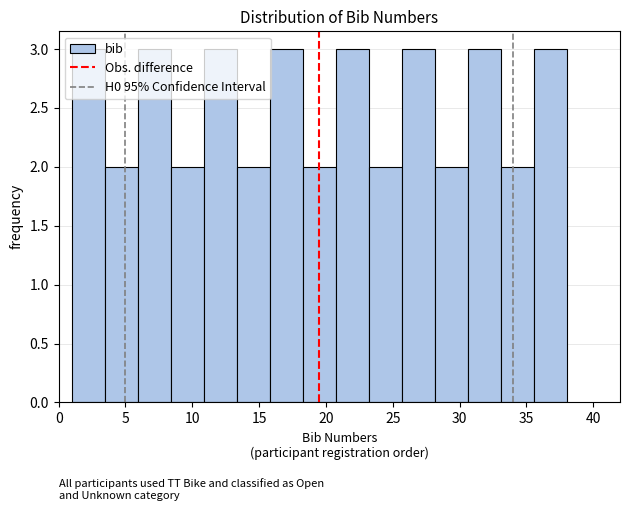

Reading left to right, transcribe this chart: for each bar, give the range it covers on the x-axis and its height. Neither the bar edges nor the heights are printed on the chart, so give them approximately, as read against the axes.

1.0 to 3.5: 3
3.5 to 6.0: 2
6.0 to 8.5: 3
8.5 to 11.0: 2
11.0 to 13.5: 3
13.5 to 16.0: 2
16.0 to 18.5: 3
18.5 to 20.5: 2
20.5 to 23.0: 3
23.0 to 25.5: 2
25.5 to 28.0: 3
28.0 to 30.5: 2
30.5 to 33.0: 3
33.0 to 35.5: 2
35.5 to 38.0: 3